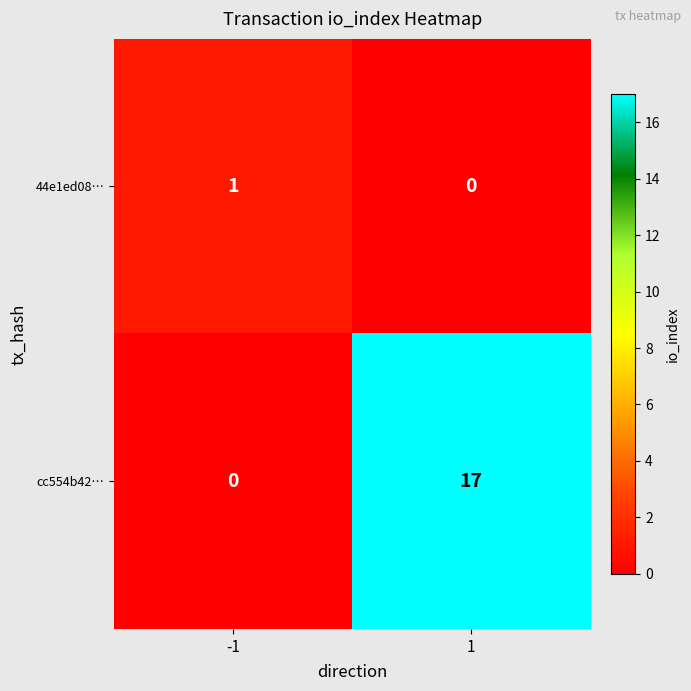

Which series has the largest range (max minus min)?

cc554b42…